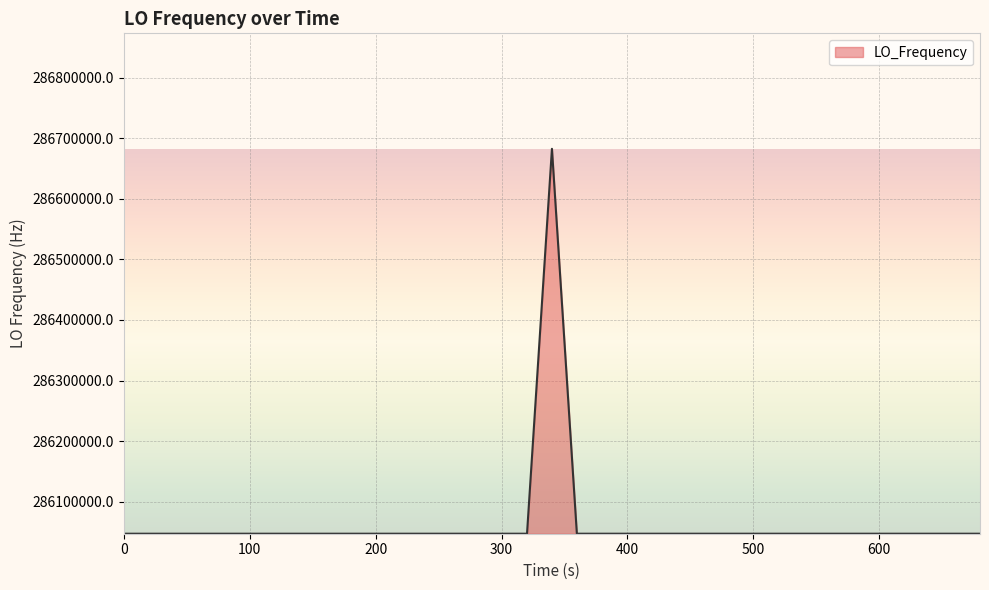

What is the difference between the maximum and minimum values?

635707.1